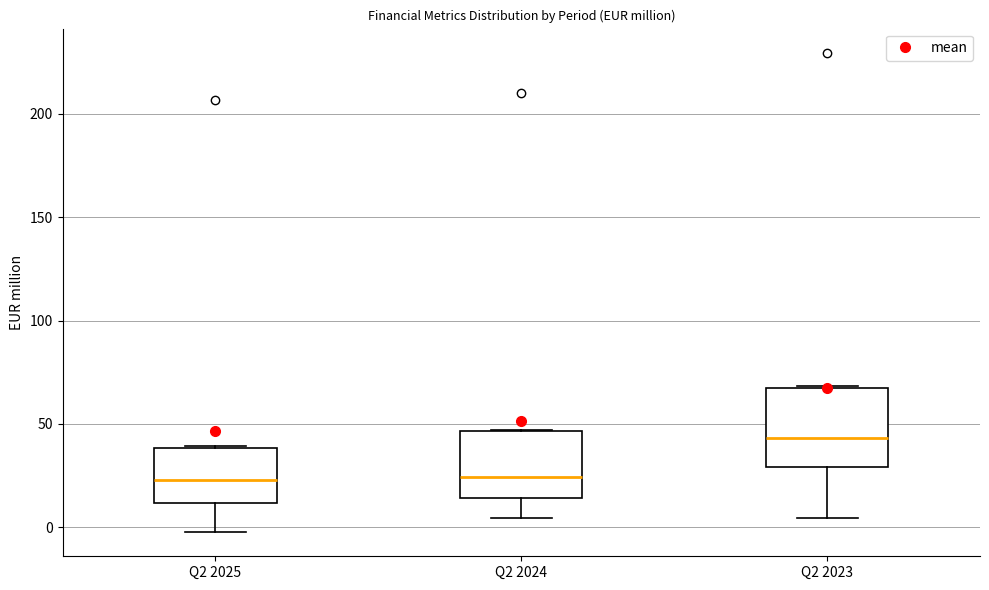

Reading left to right, read every box against the y-axis: the position of its median line, the range the box covers, and the ends of its whiskers. The values are not printed on the chart, so give them approximately, as read against the axis.

Q2 2025: median 25, box 10 to 40, whiskers 0 to 40
Q2 2024: median 25, box 15 to 45, whiskers 5 to 45
Q2 2023: median 45, box 30 to 65, whiskers 5 to 70